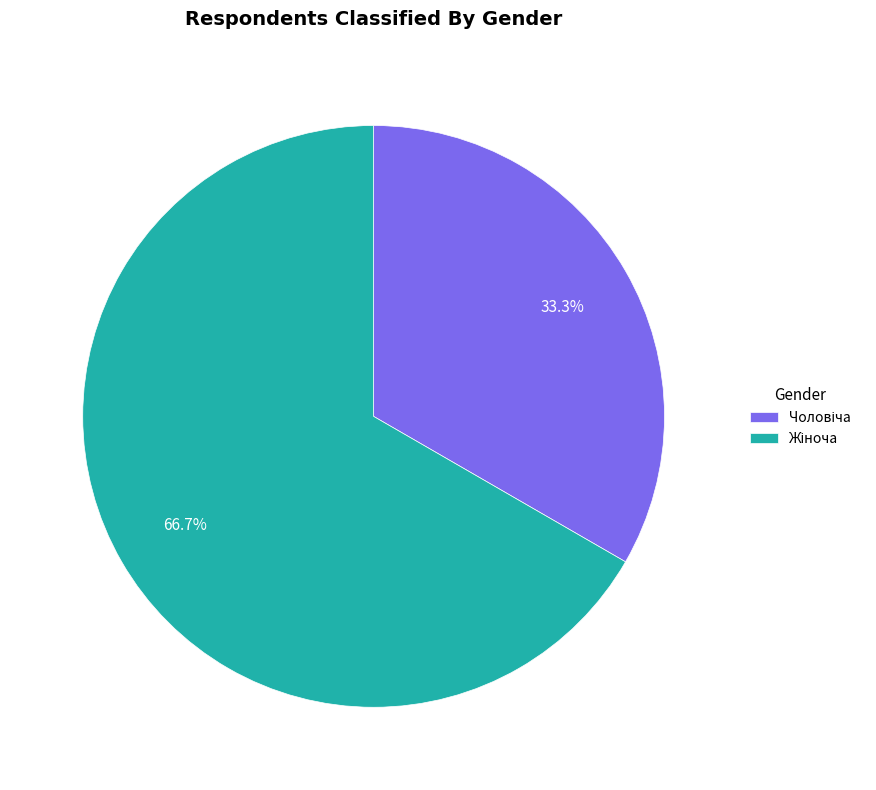

Does any single category account for the majority?

Yes